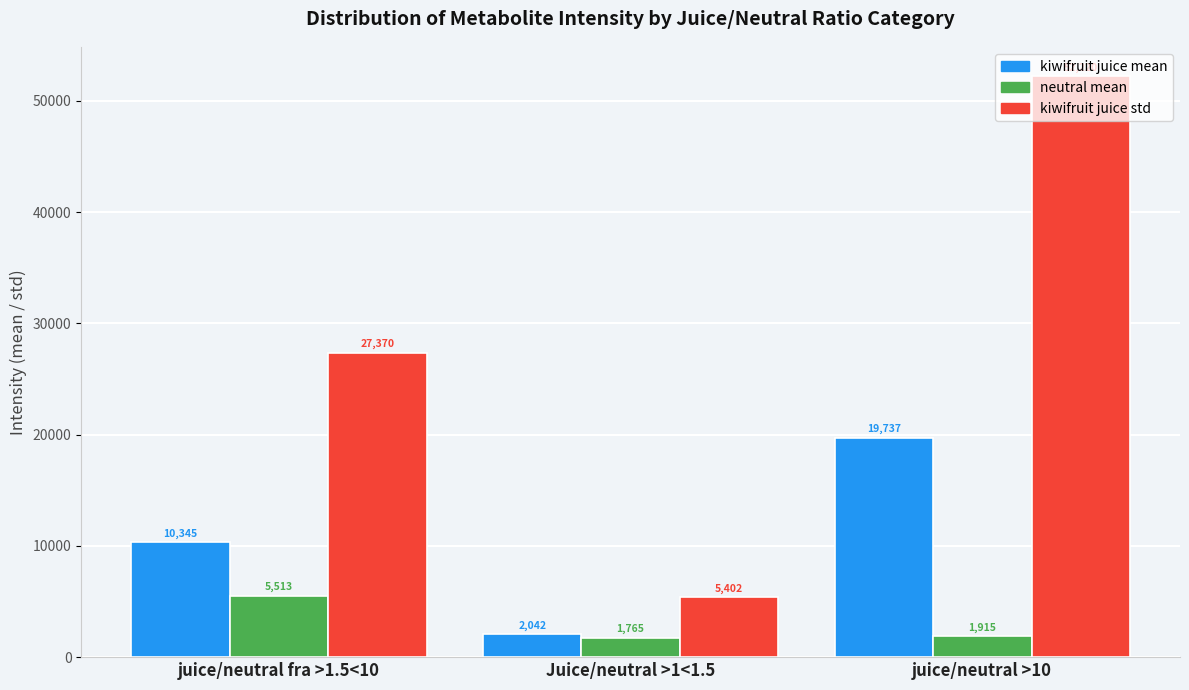

What is the difference between the maximum and minimum values in the kiwifruit juice std series?

46817.7